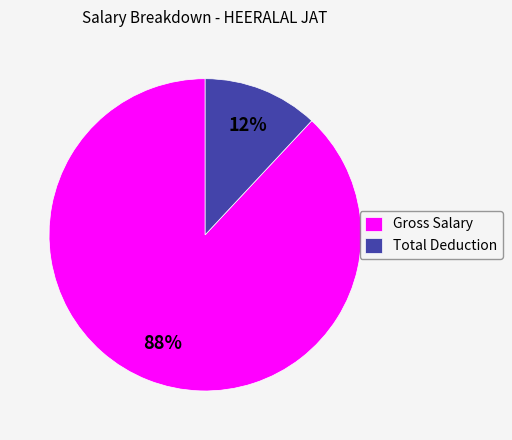

Is it true that Total Deduction is 12% of the pie?

True